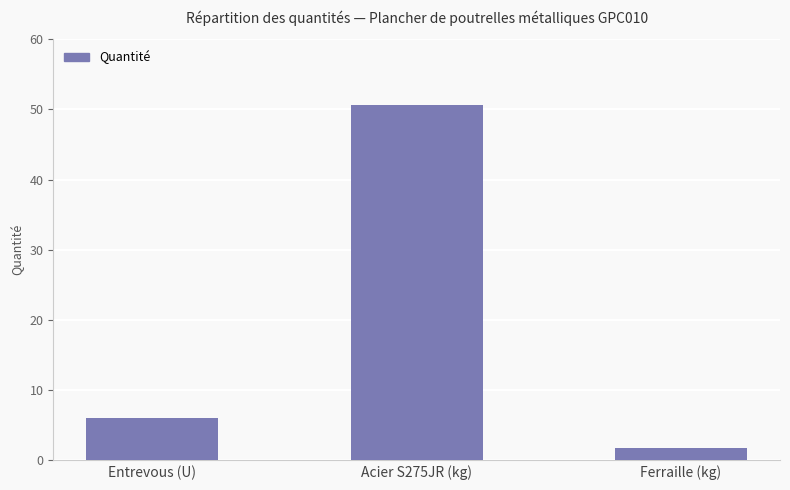

Rank the categories by value from highest to lowest.

Acier S275JR (kg), Entrevous (U), Ferraille (kg)